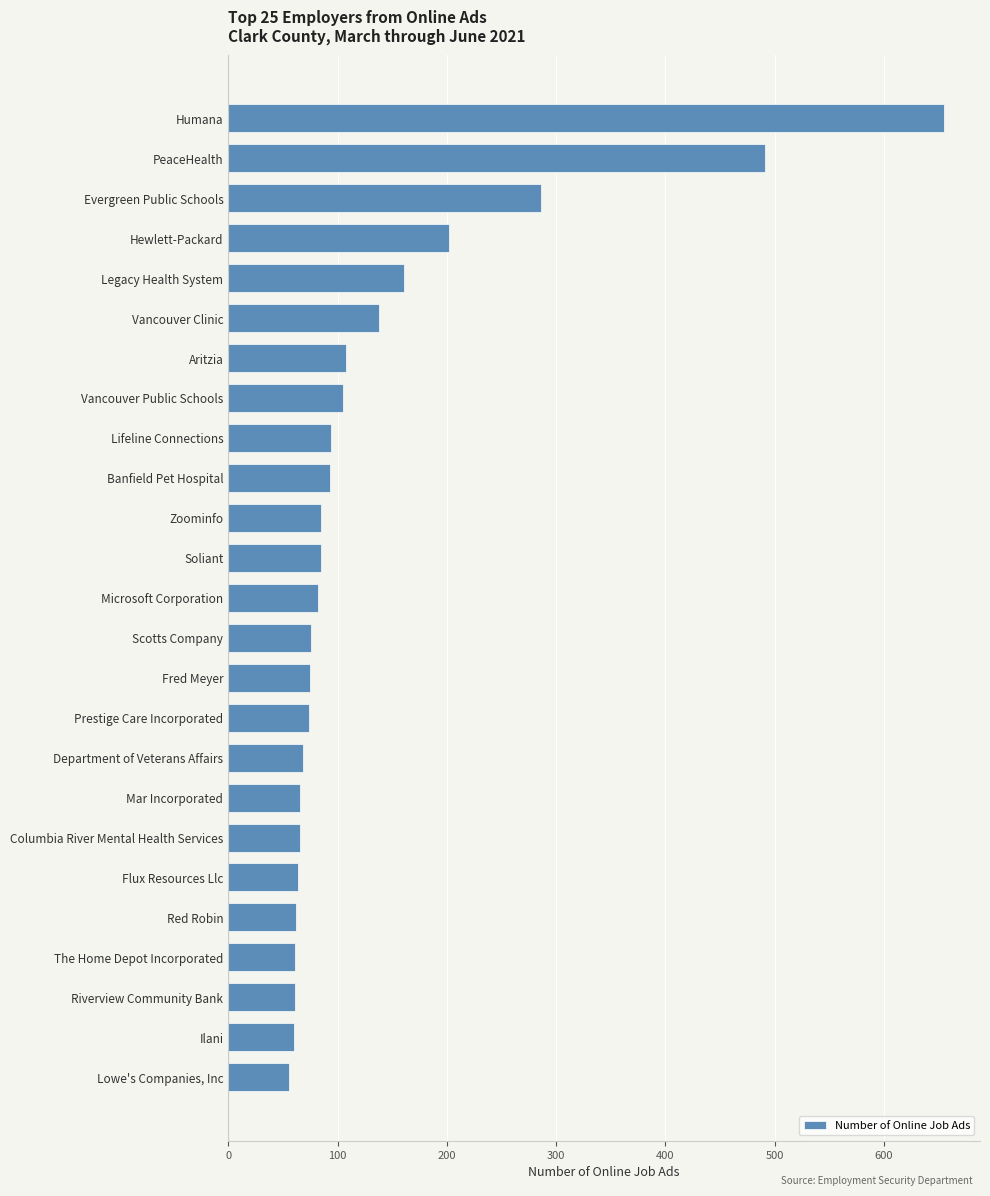

What is the smallest value displayed?

56